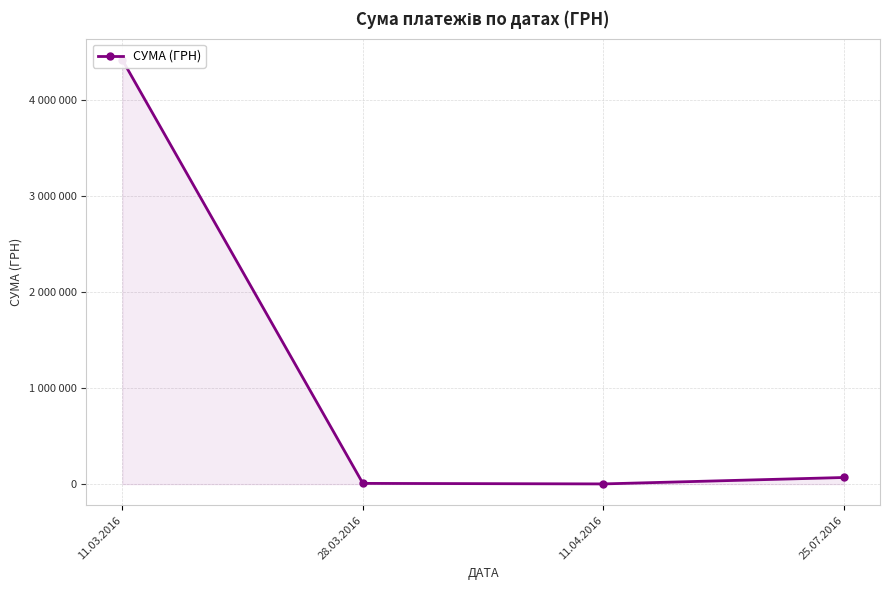

What is the smallest value displayed?

2052.0